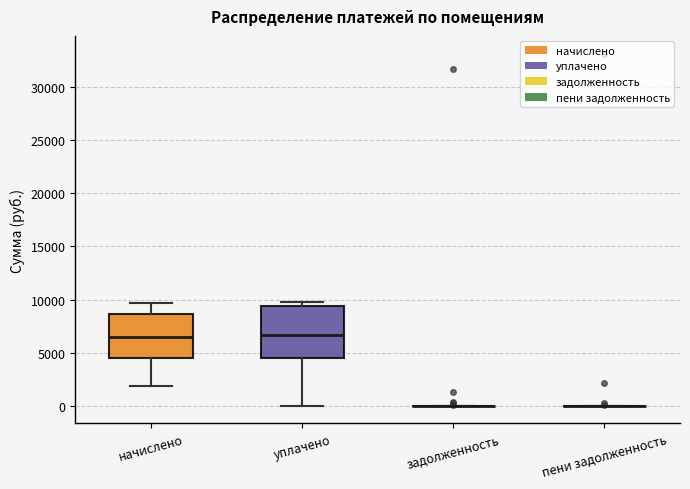

Reading left to right, transcribe this box plot: for each box, give where its median line is, the range the box spans, and where its two whiskers end, as read against the y-axis. The values are not printed on the chart, so give them approximately, as read against the axis.

начислено: median 6500, box 4500 to 8500, whiskers 2000 to 9500
уплачено: median 6500, box 4500 to 9500, whiskers 0 to 10000
задолженность: box collapsed to a line at 0, whiskers 0 to 0
пени задолженность: box collapsed to a line at 0, whiskers 0 to 0